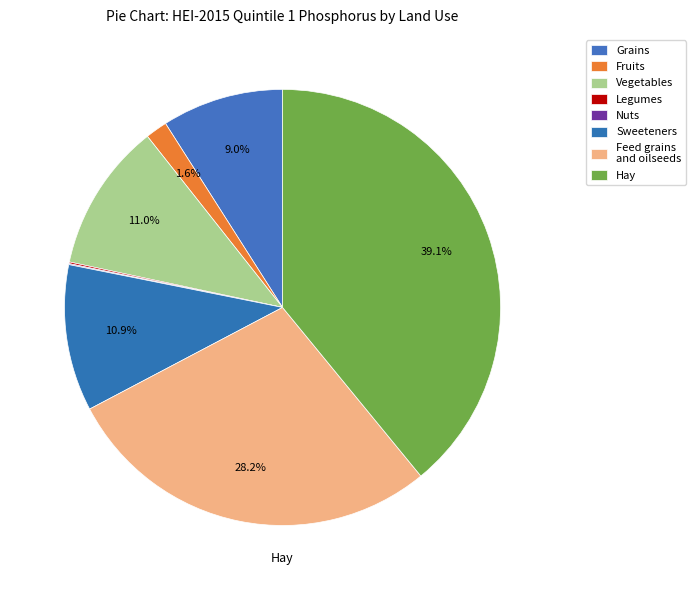

To the nearest percent, what is the average slice percentage?

12%